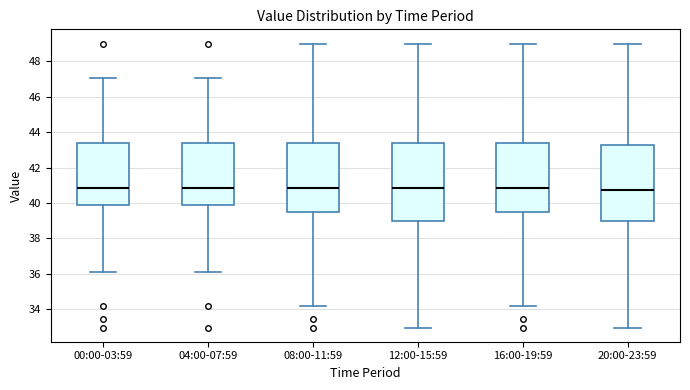

Where does the upper whisker of the box for 16:00-19:59 end on the y-axis? The values are not printed on the chart, so give them approximately, as read against the axis.

49.0